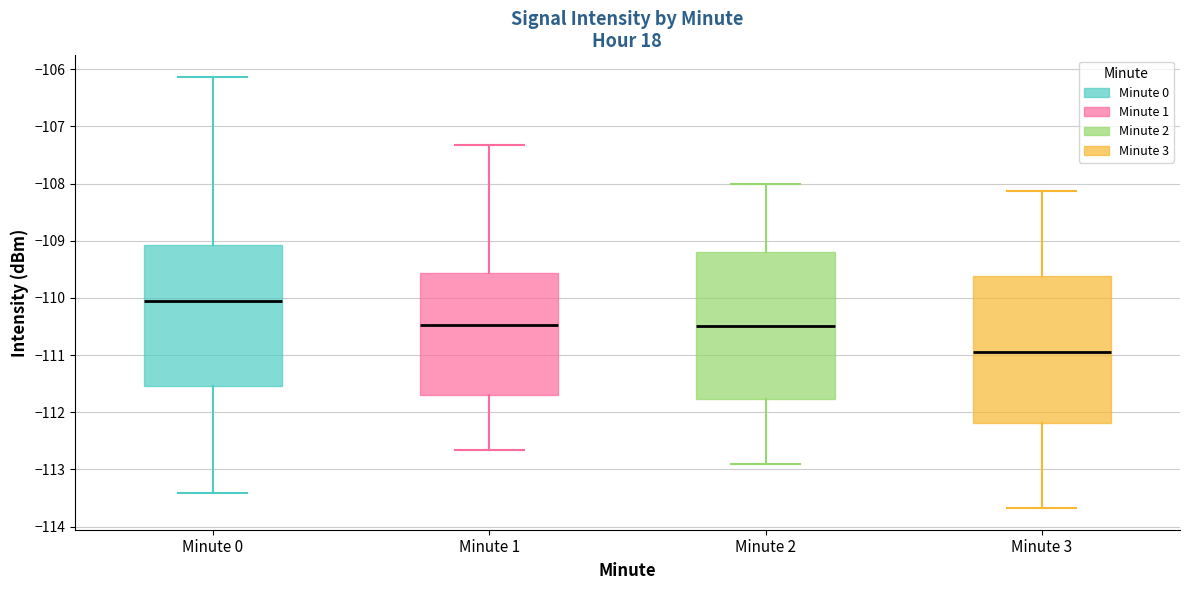

Reading left to right, read every box against the y-axis: the position of its median line, the range the box covers, and the ends of its whiskers. The values are not printed on the chart, so give them approximately, as read against the axis.

Minute 0: median -110.1, box -111.5 to -109.1, whiskers -113.4 to -106.1
Minute 1: median -110.5, box -111.7 to -109.6, whiskers -112.7 to -107.3
Minute 2: median -110.5, box -111.8 to -109.2, whiskers -112.9 to -108.0
Minute 3: median -111.0, box -112.2 to -109.6, whiskers -113.7 to -108.1